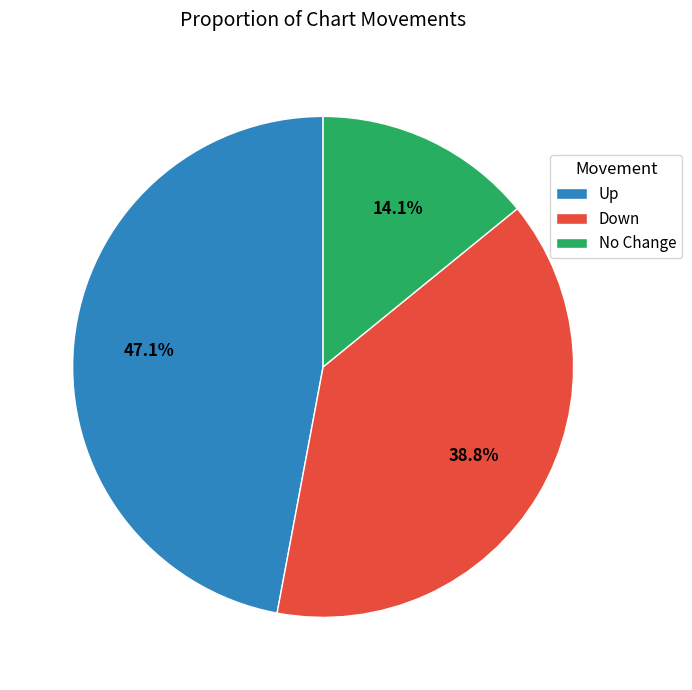

Is there a majority slice in this chart?

No